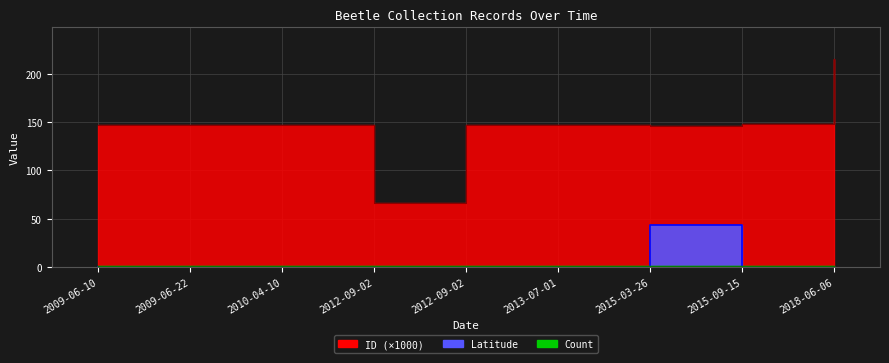

What is the difference between the Latitude values at 2009-06-10 and 2015-03-26?

43.4